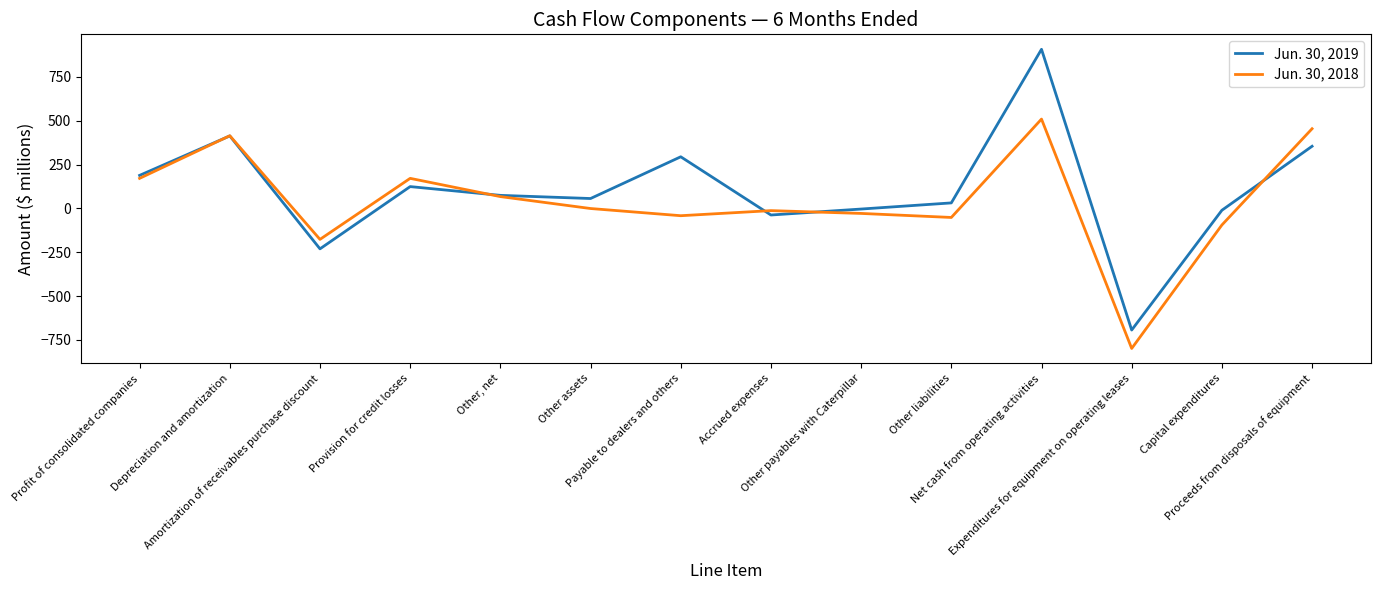

Is it true that Jun. 30, 2018 equals 171 at Provision for credit losses?

True